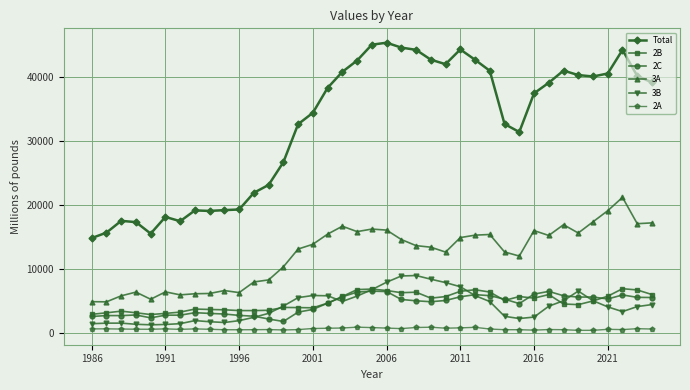

True or false: 2B has more than 2 points higher than both neighbors.

True